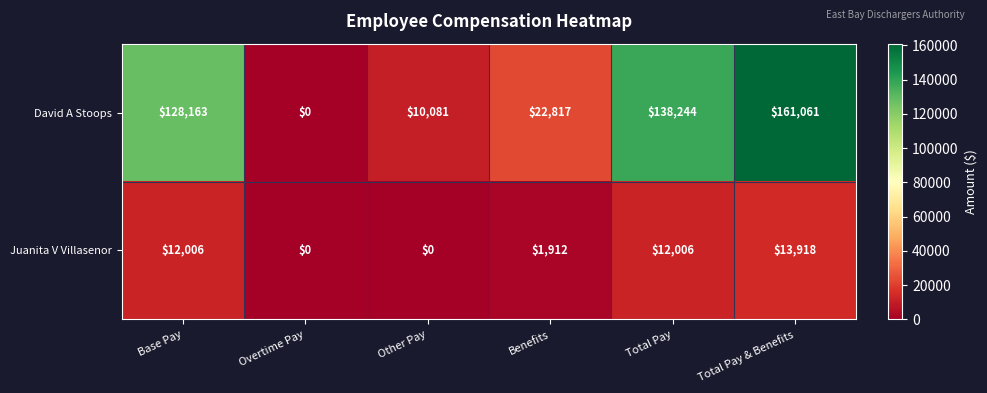

Which series has the largest total across all categories?

David A Stoops